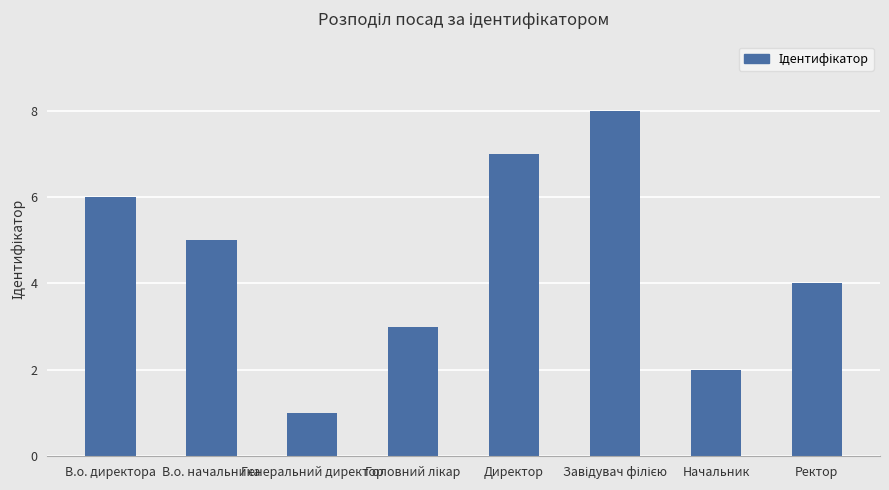

Which category has the lowest value across all series?

Генеральний директор